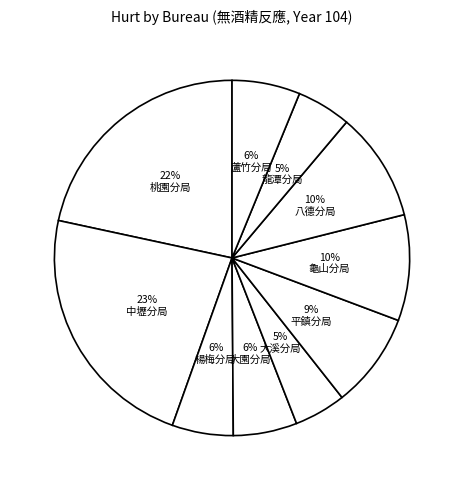

The 中壢分局 slice represents 29% of the pie. True or false?

False